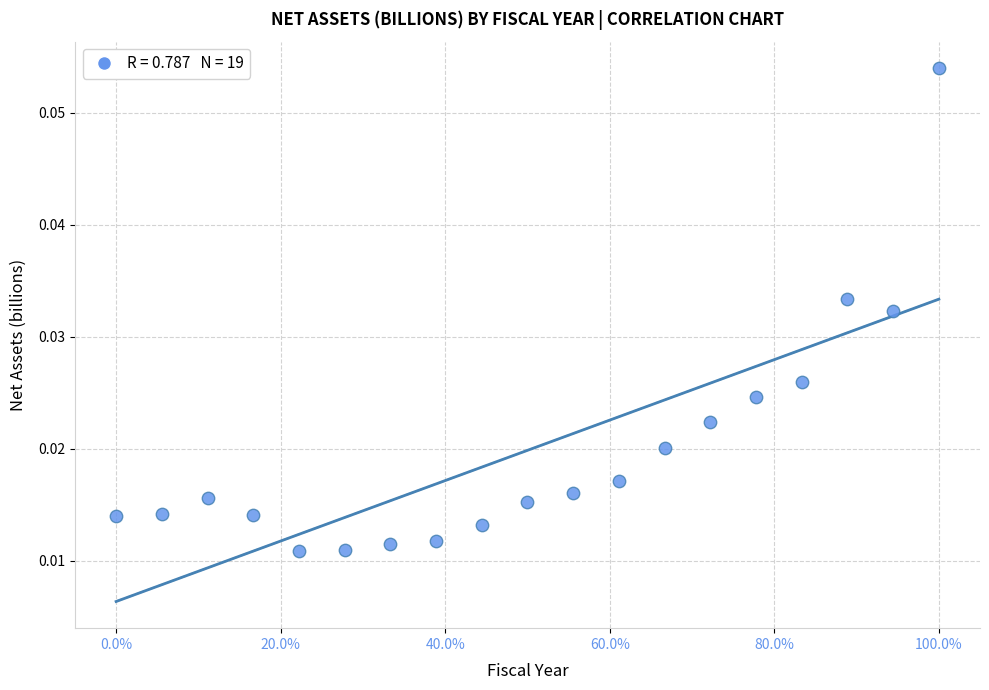

What is the range of X values (max minus min)?

1.0